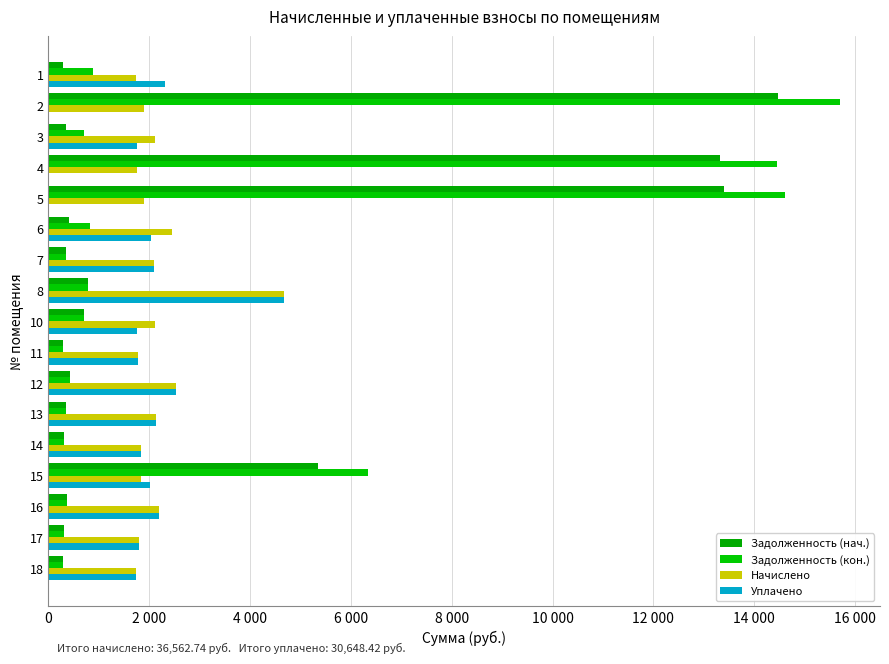

What is the label of the 2nd bar from the right?

15